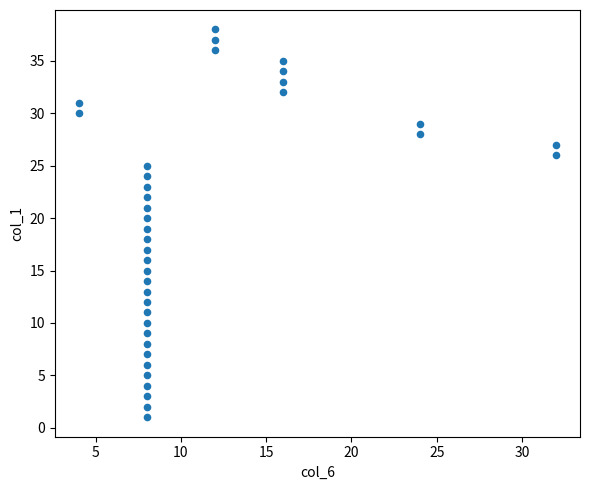

What is the range of Y values (max minus min)?

37